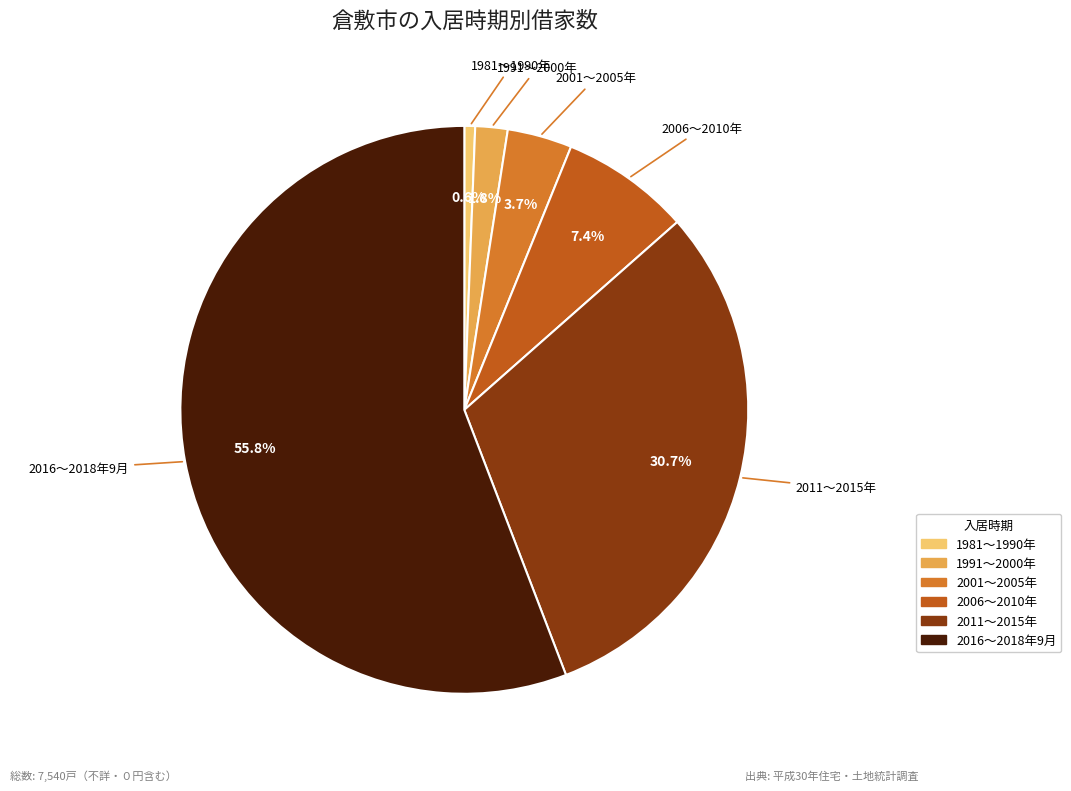

Is there a majority slice in this chart?

Yes